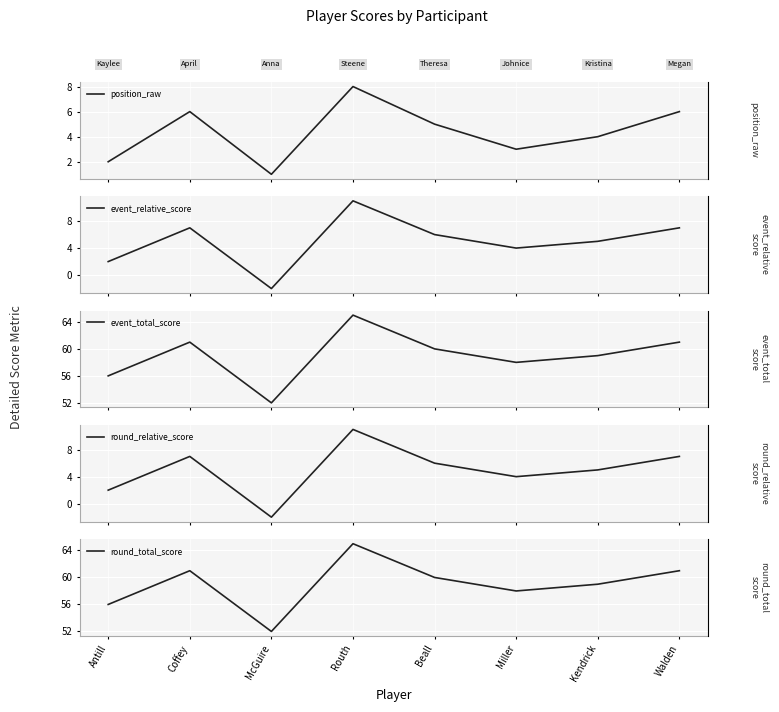

True or false: round_relative_score and event_total_score intersect in this chart.

False